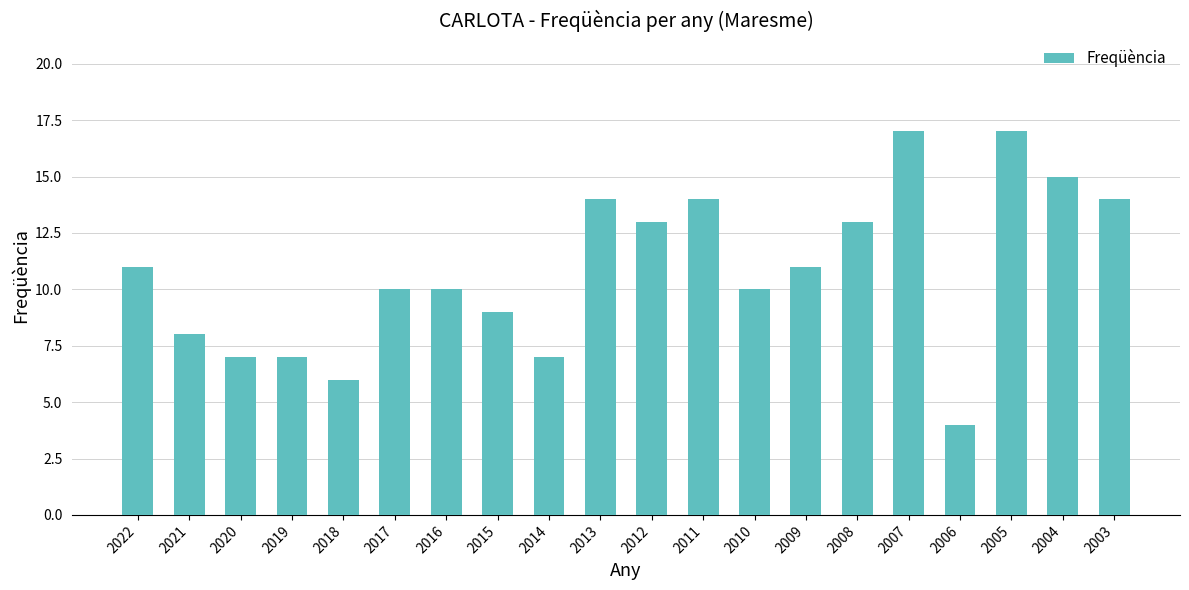

What is the value of the 13th bar from the left?

10